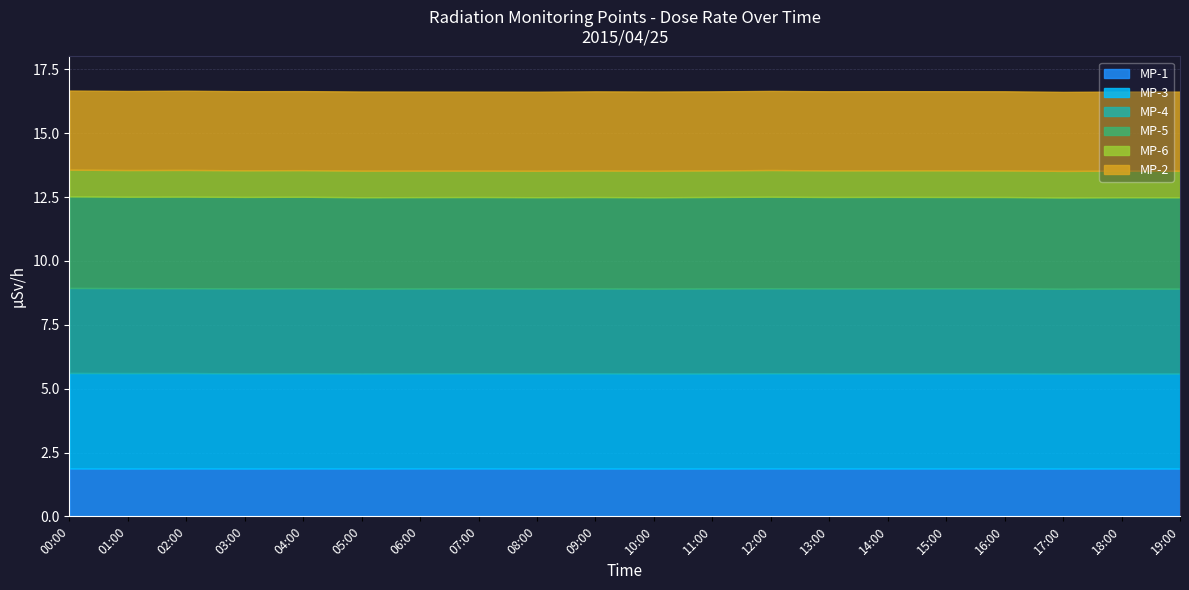

At which category is the sum across all series the highest?

00:00